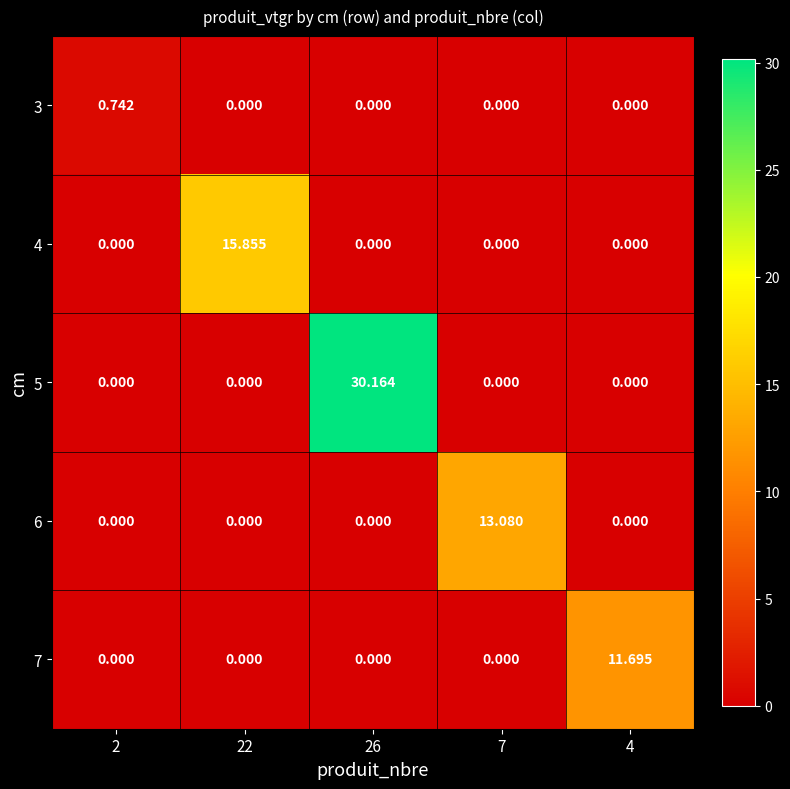

What is the total value across all series at 22?

15.9